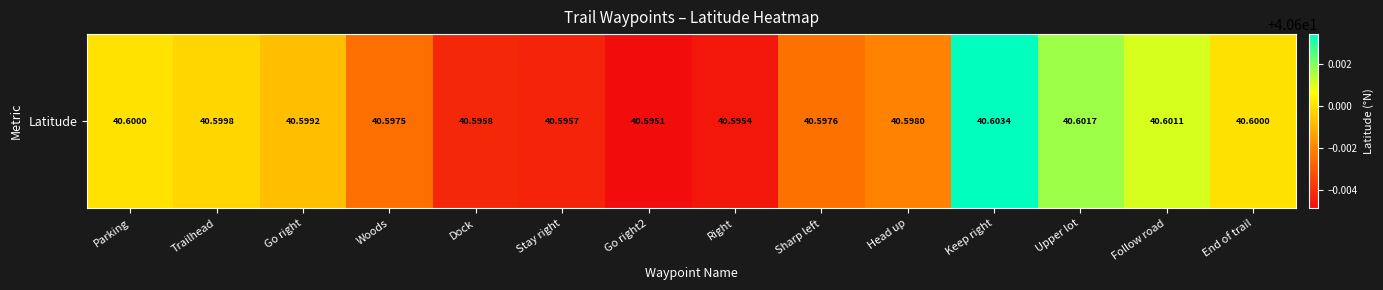

What is the maximum value shown in the chart?

40.6